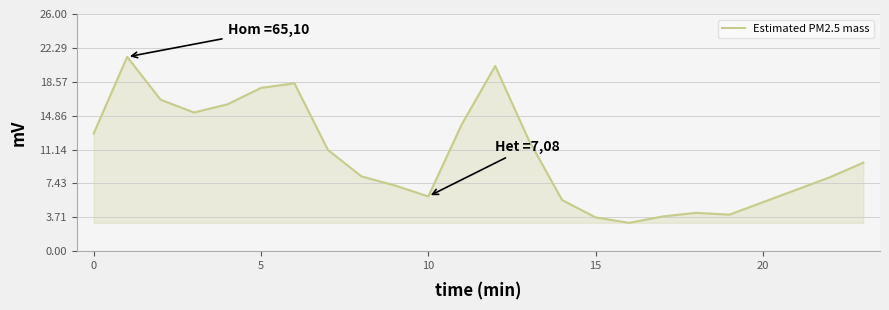

What is the maximum value shown in the chart?

21.3